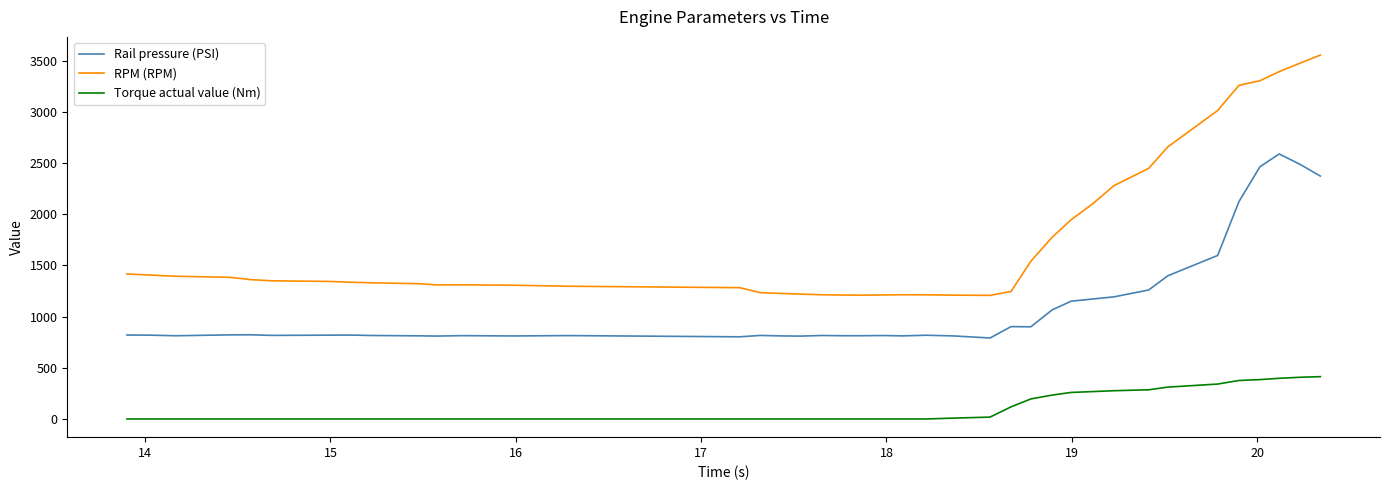

Rank the series by their average value, from highest to lowest.

RPM (RPM), Rail pressure (PSI), Torque actual value (Nm)